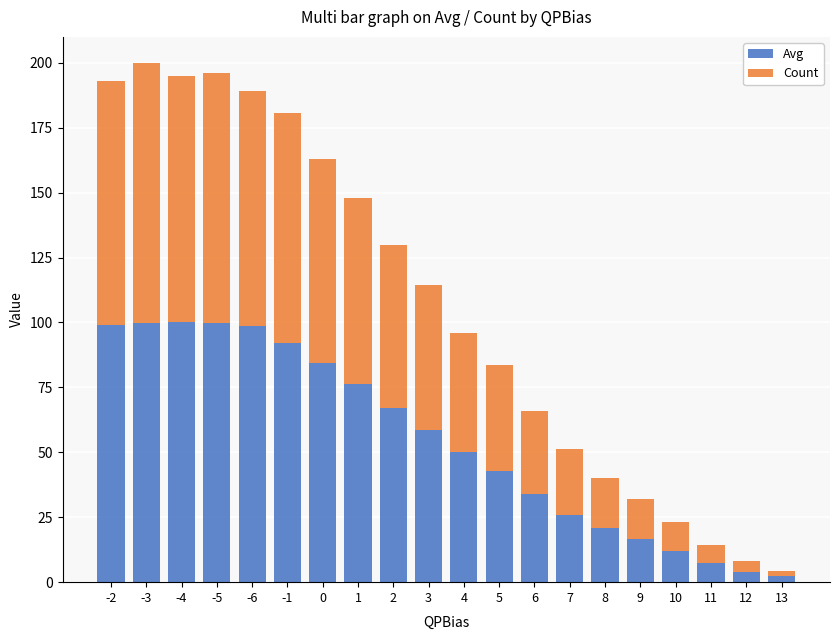

What is the maximum value for Avg?

100.0